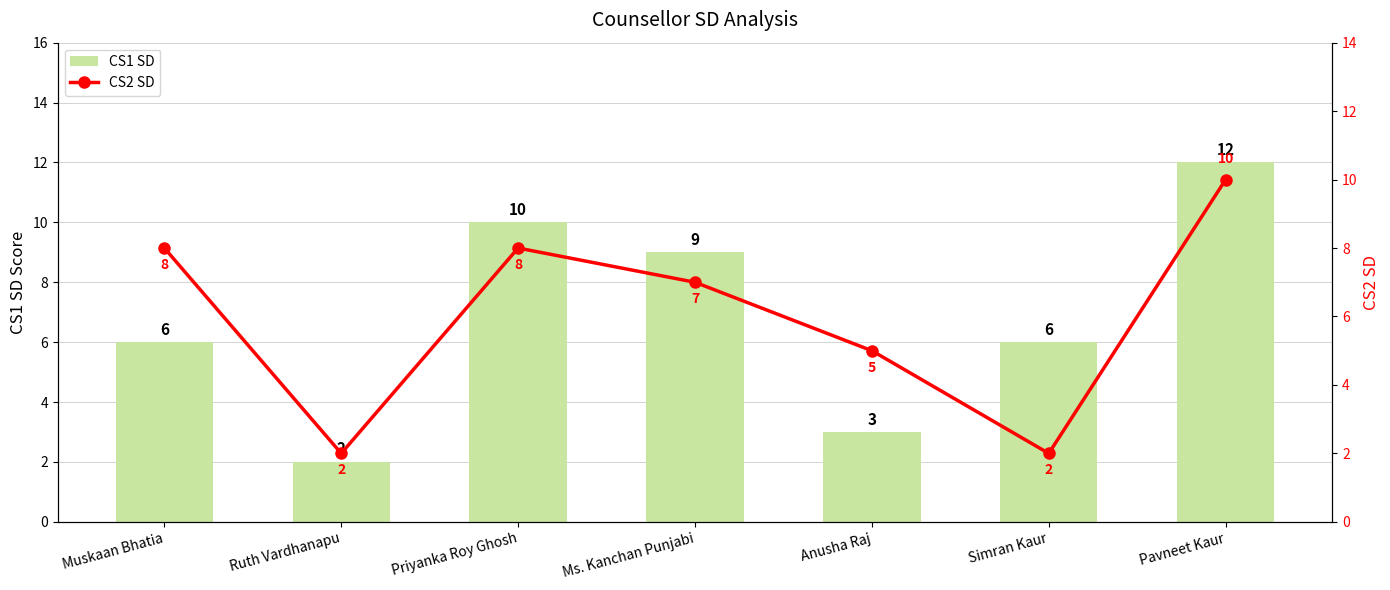

Are the bars grouped side by side (vs. stacked)?

Yes